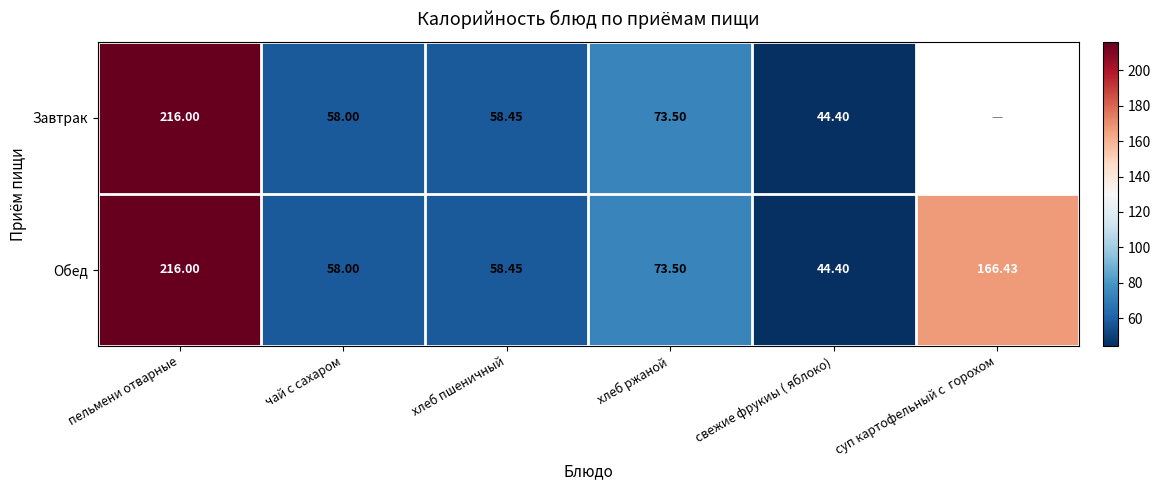

What is the difference between the Обед values at чай с сахаром and хлеб ржаной?

15.5